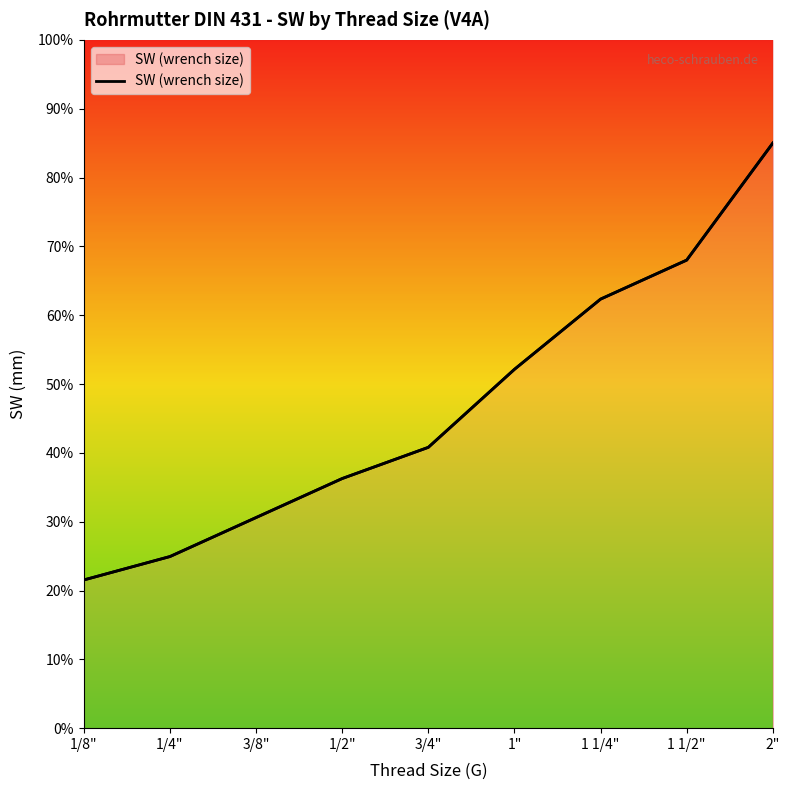

What is the change in value from 3/4" to 1 1/4"?

+21.5